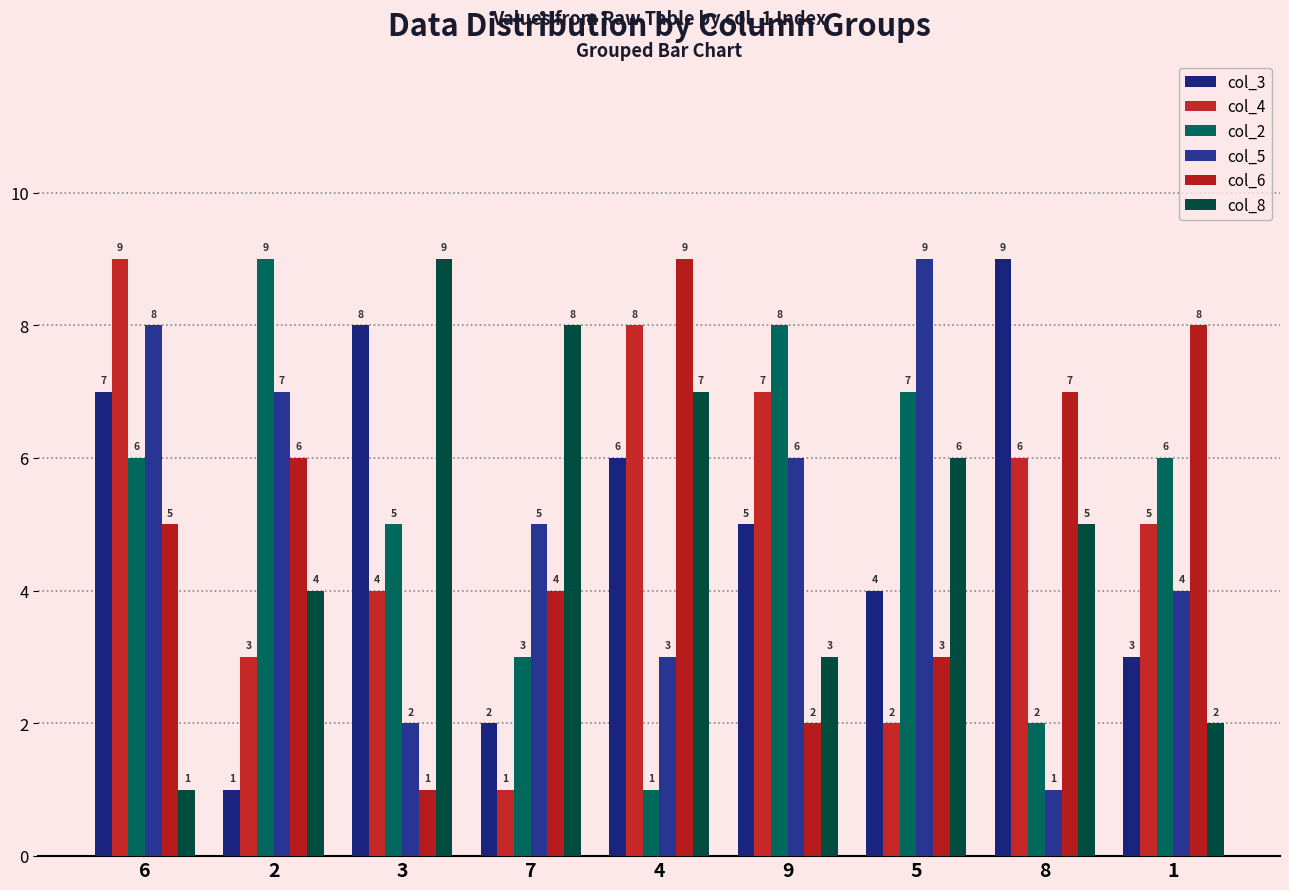

Count the number of categories in the chart.

9